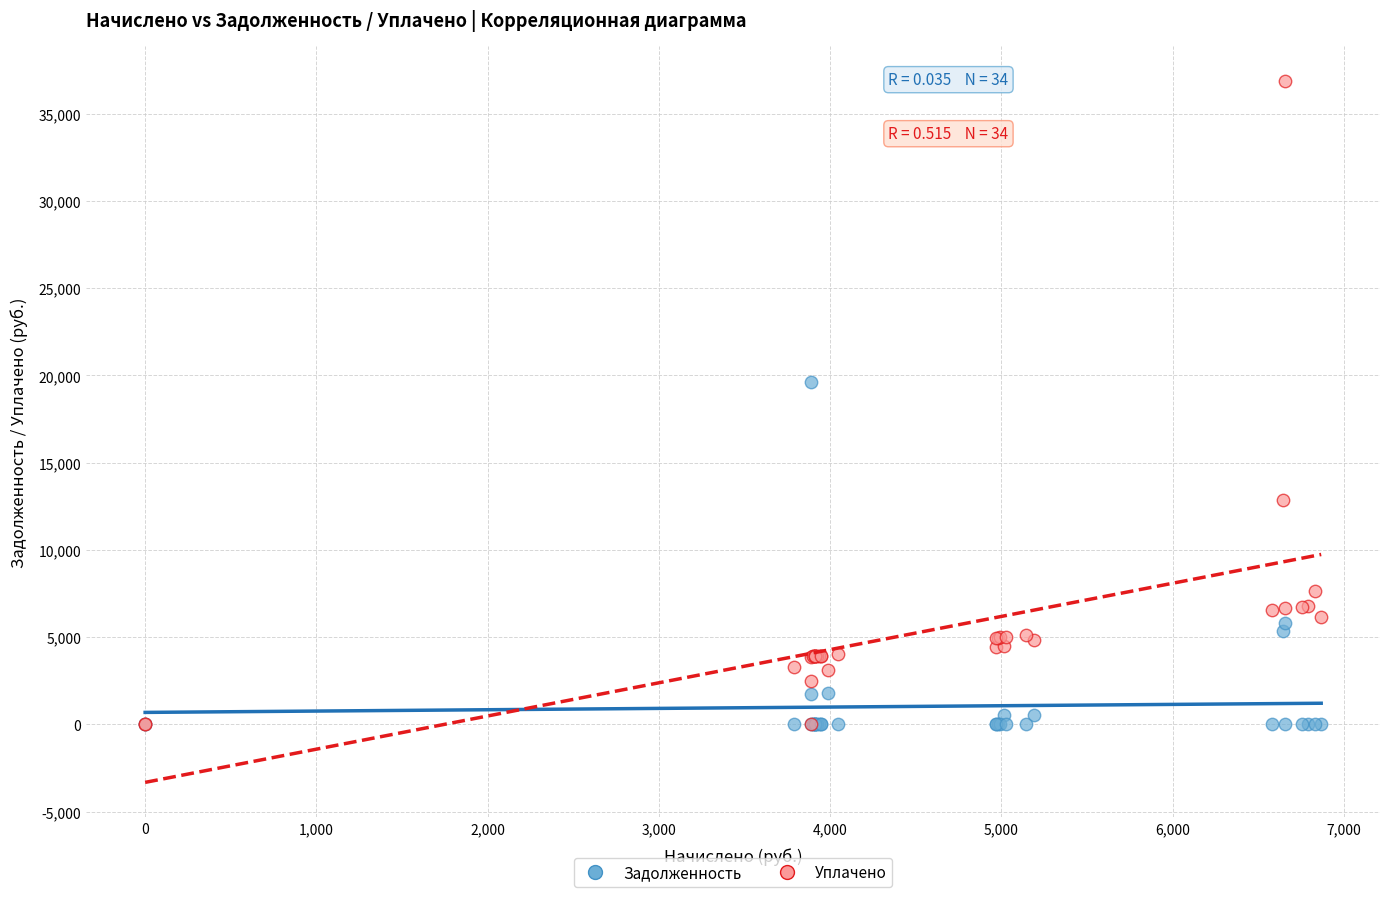

What are all the series names shown in the legend?

Задолженность, Уплачено